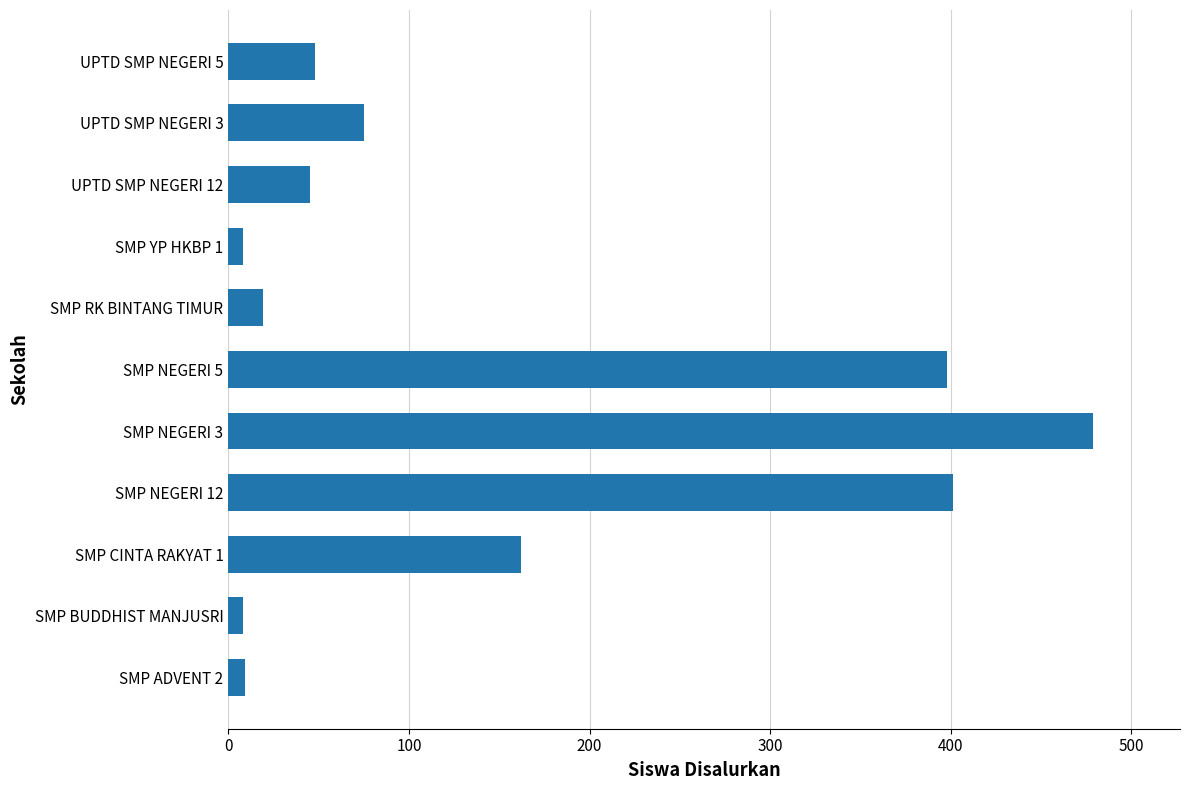

What is the maximum value shown in the chart?

479